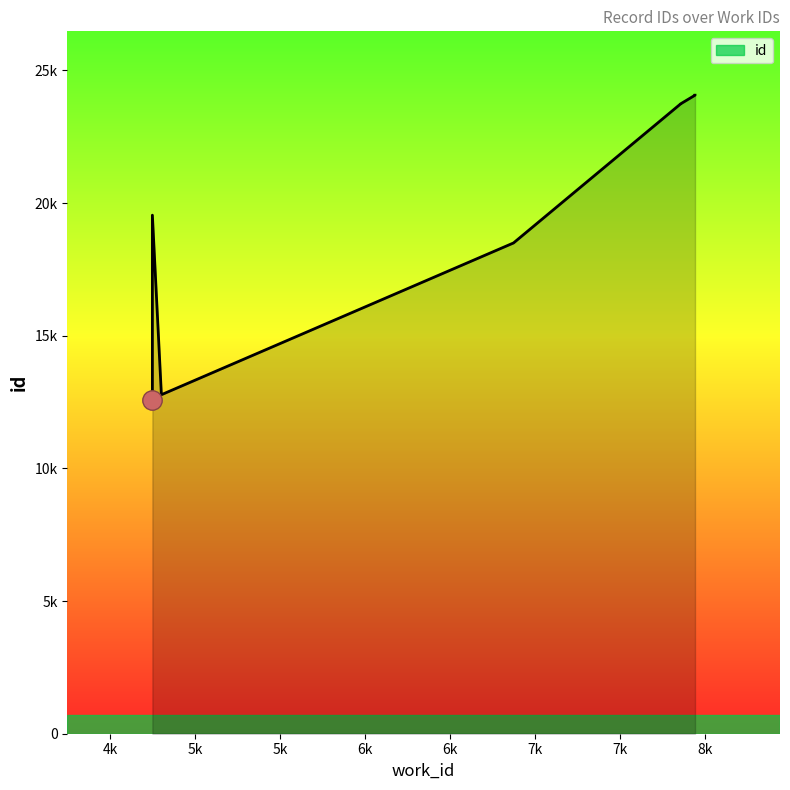

What is the value of the 3rd point from the left?

12563